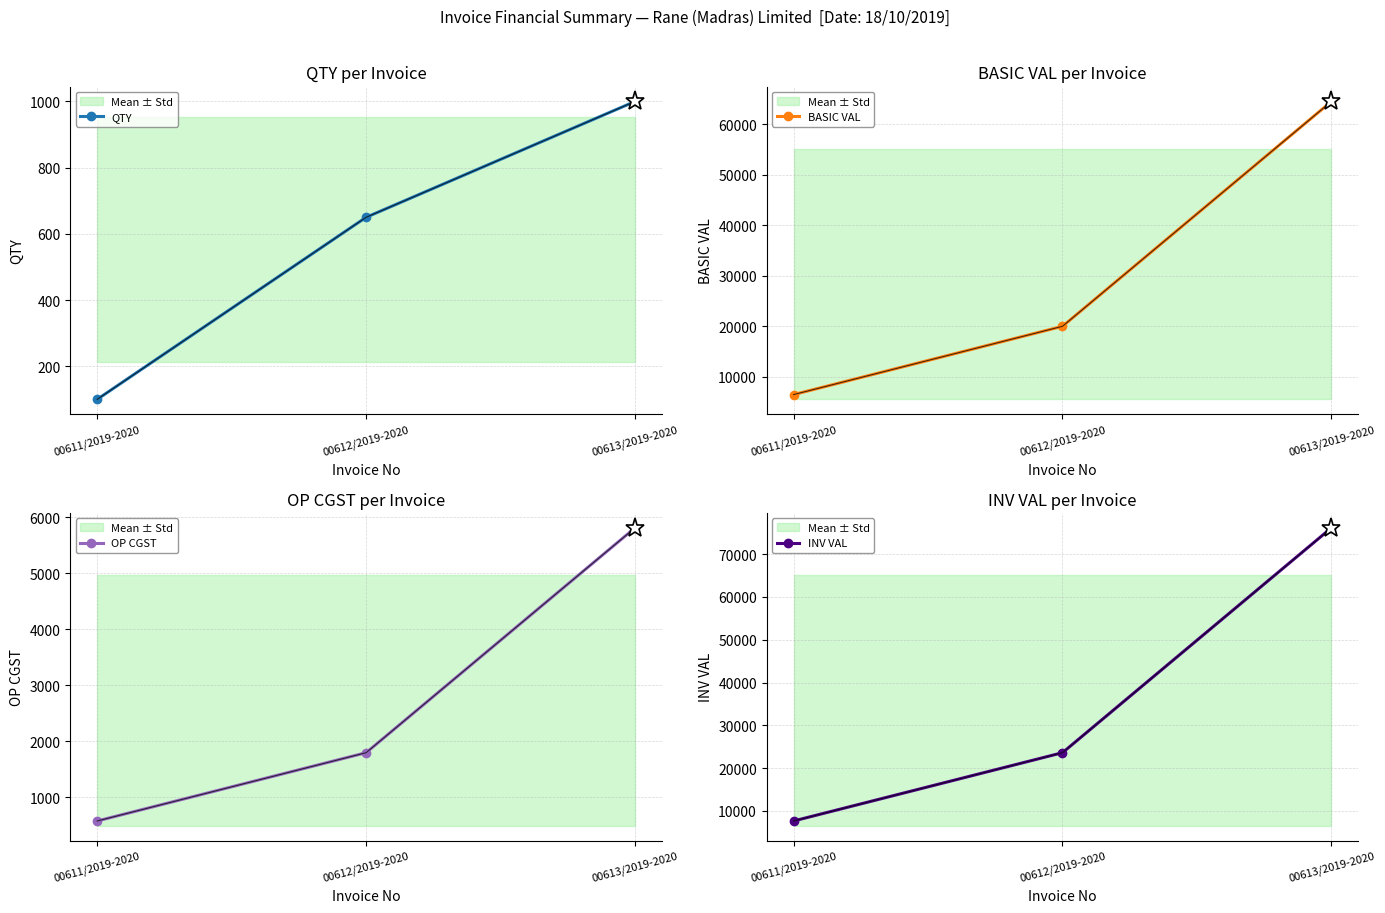

Which category has the lowest value in the BASIC VAL series?

00611/2019-2020